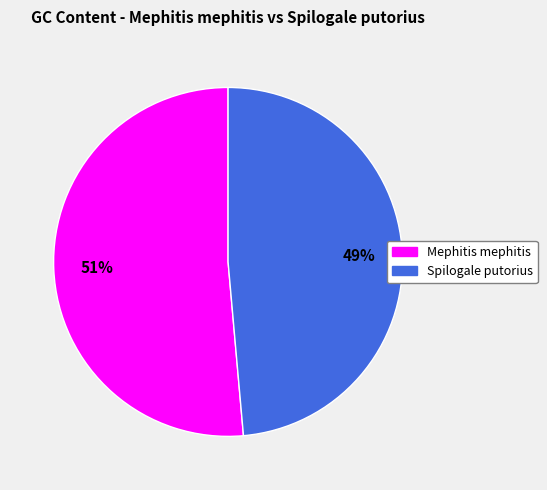

Do Mephitis mephitis and Spilogale putorius together represent more than half of the pie?

Yes